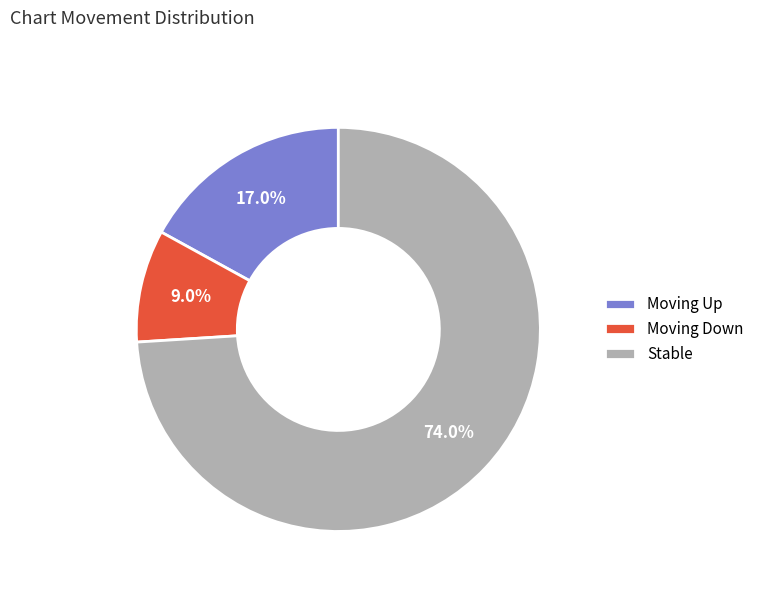

Between Stable and Moving Up, which is larger?

Stable